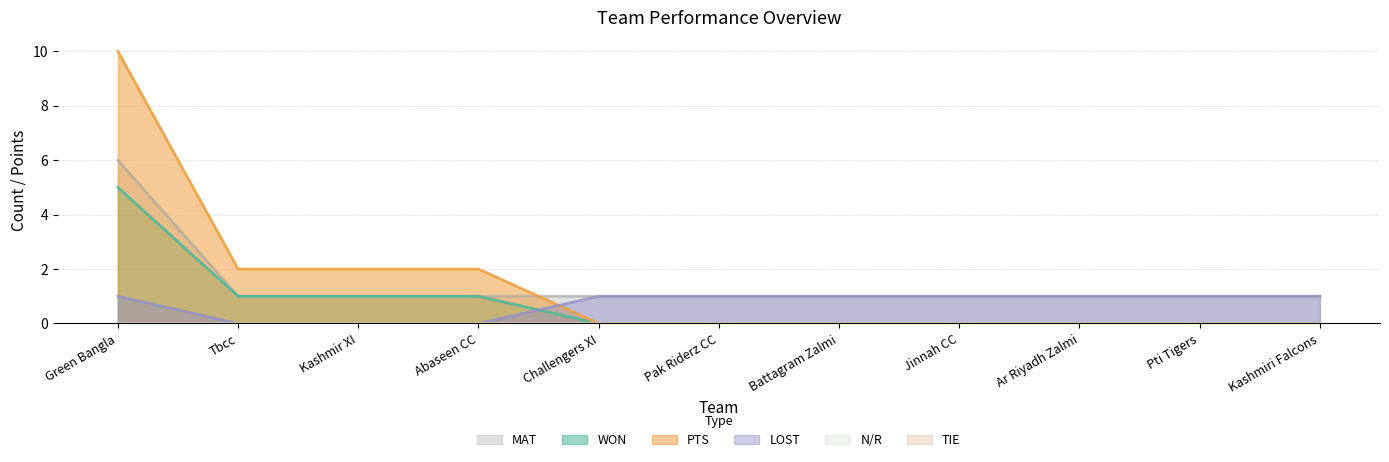

At which label does PTS reach its peak?

Green Bangla